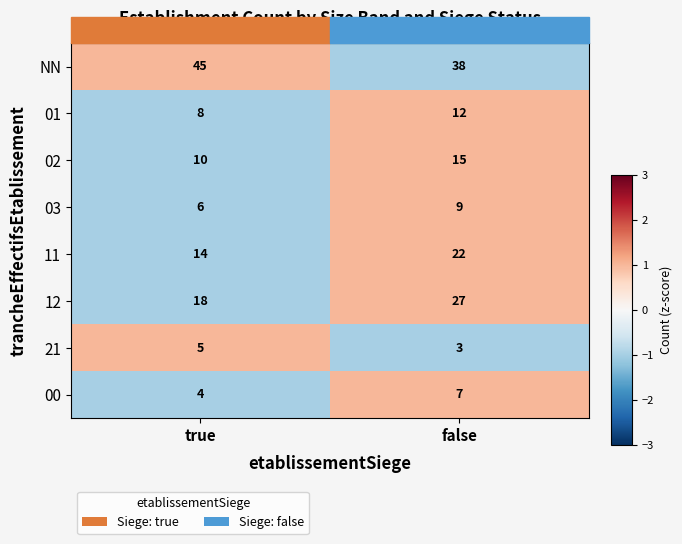

What is the sum of all 01 values?

20